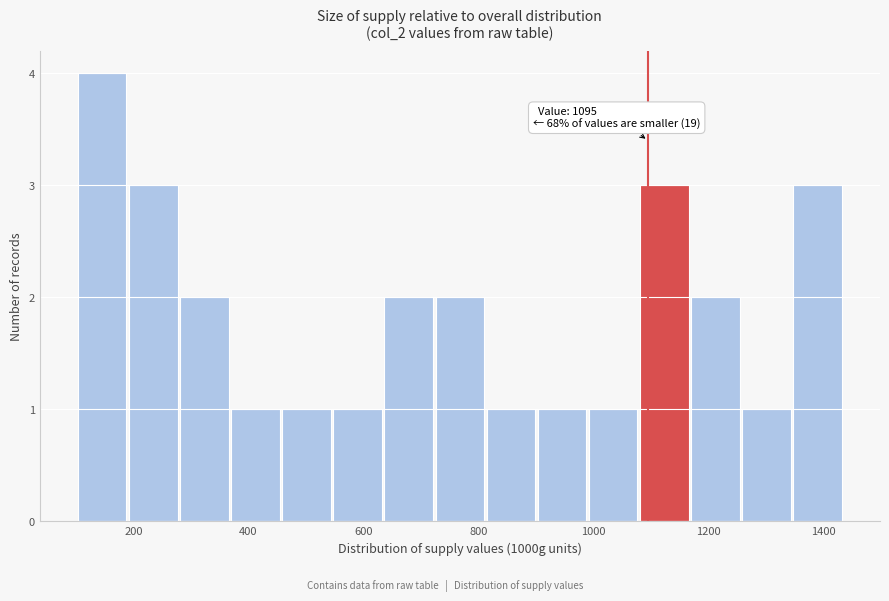

Which range on the x-axis has the tallest bar?

100 to 200